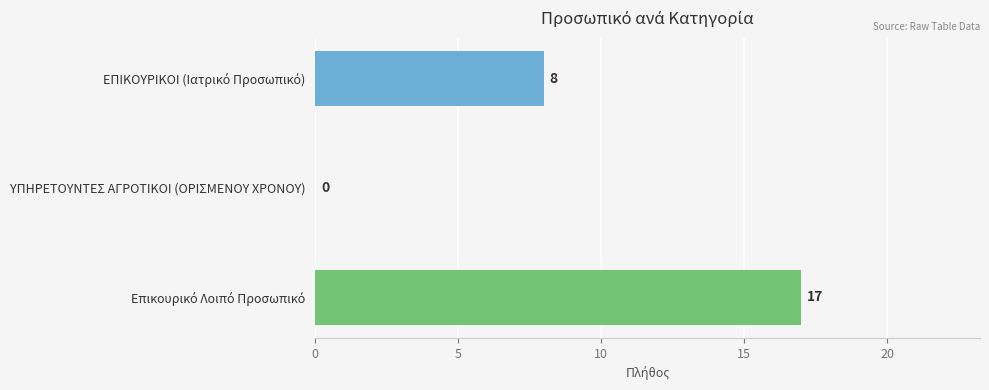

How many data points does each series have?

3